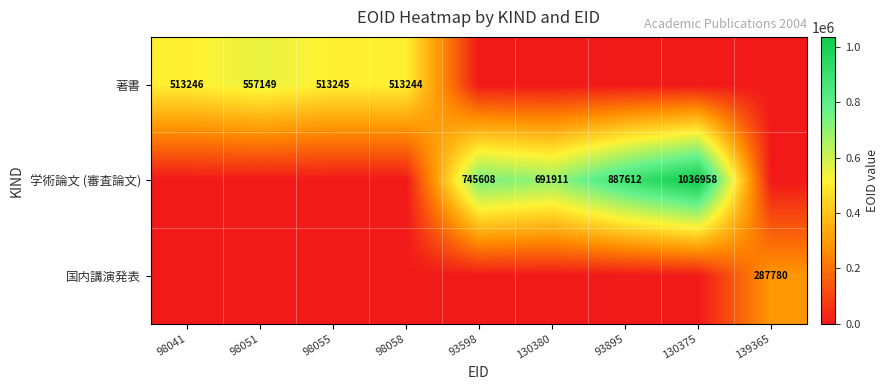

At how many categories does at least one series exceed 106914?

9